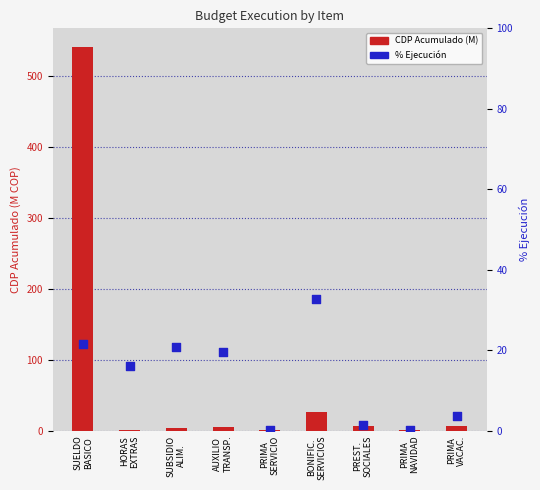

Is the value of % Ejecución at SUELDO
BASICO greater than the value of CDP Acumulado (M COP) at PREST.
SOCIALES?

Yes